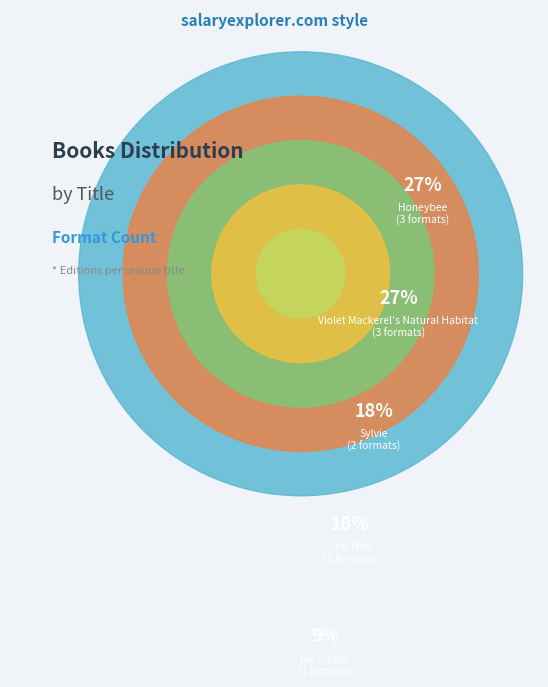

True or false: Nit-Pickin' accounts for 9% of the total.

True